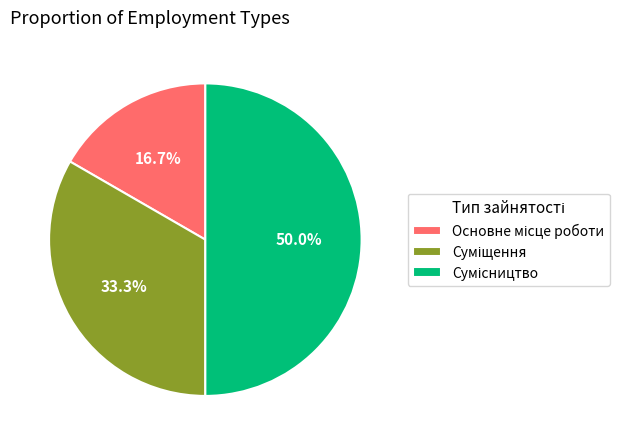

What is the largest slice in the pie chart?

Сумісництво